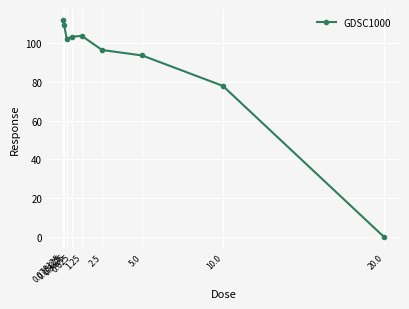

Approximately how many times larger is the value at 0.625 compared to 1.25?

1.0